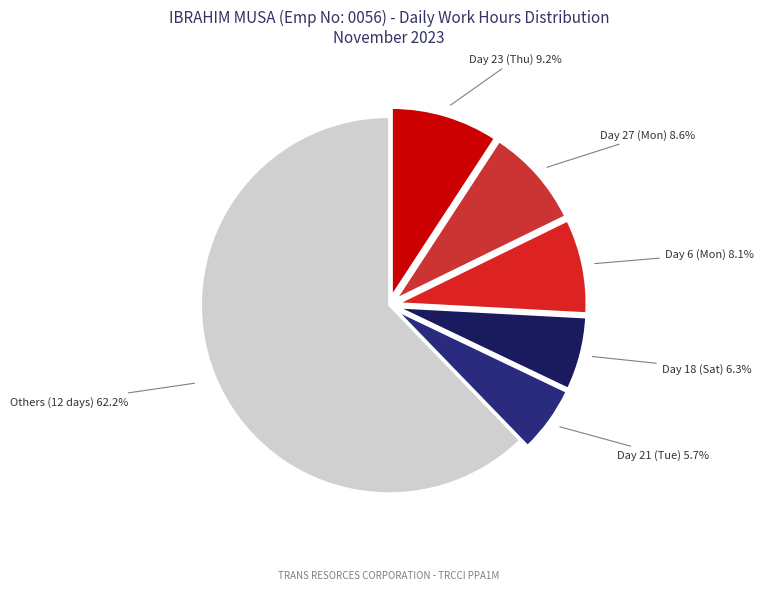

Does Others (12 days) account for over 50% of the chart?

Yes